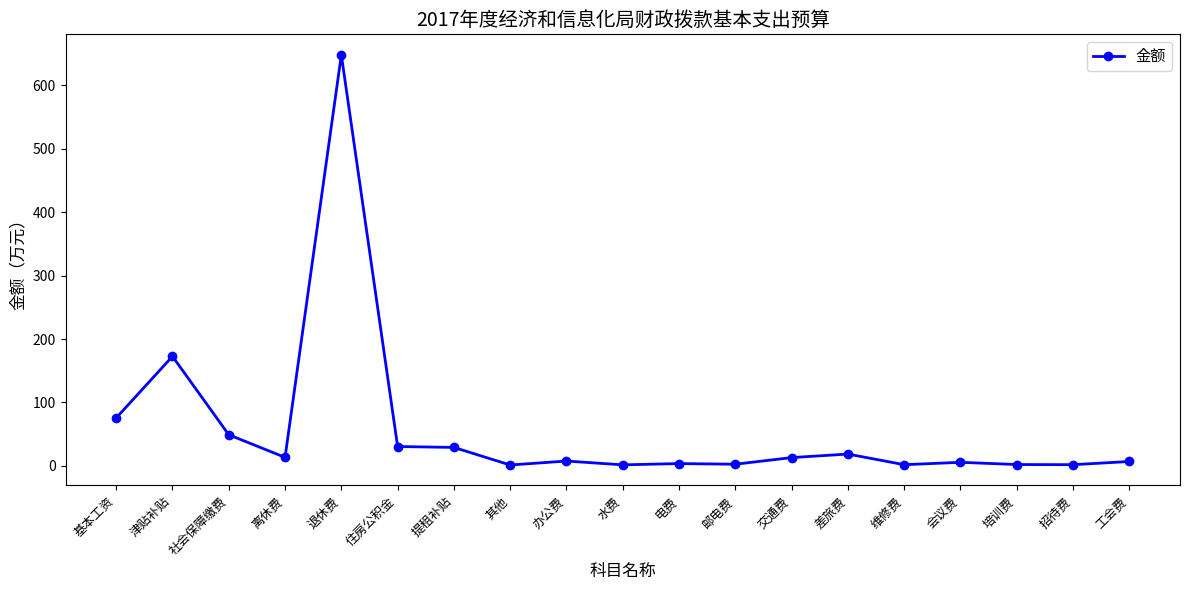

At which category does the data reach its first local peak?

津贴补贴